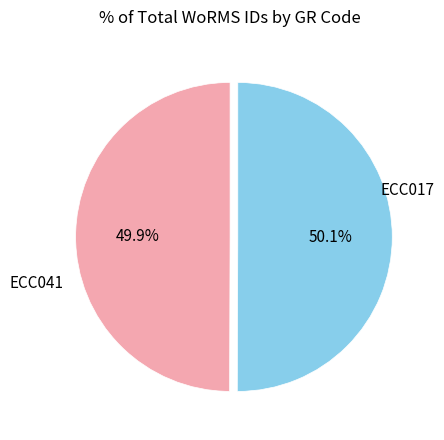

Does any single category account for the majority?

Yes